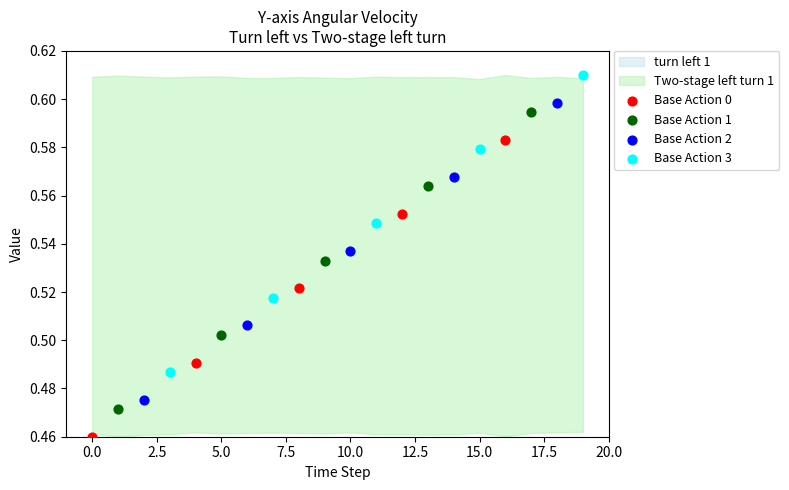

Which series contains the lowest Y value?

Base Action 0